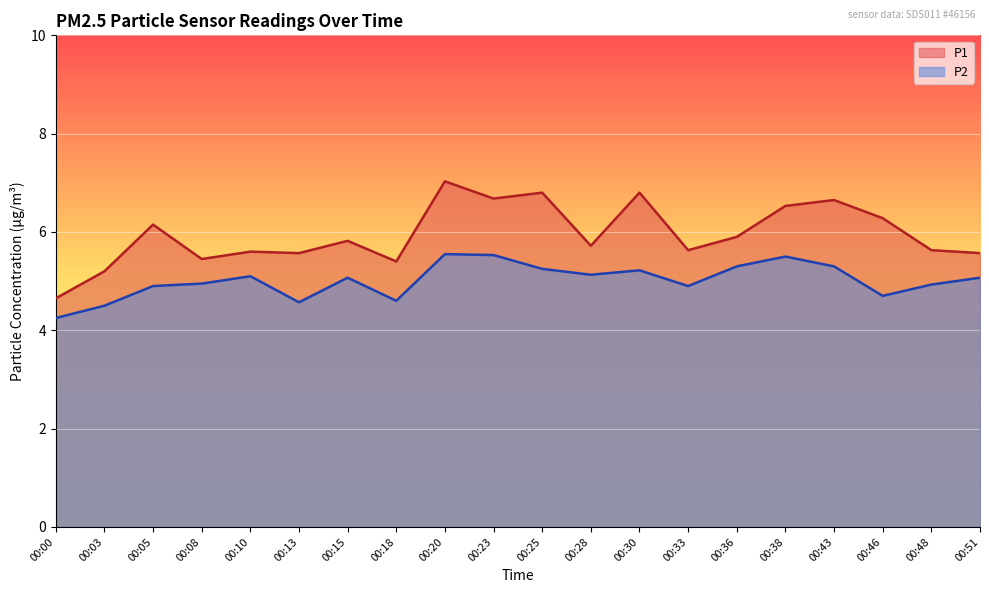

What is the difference between the P1 values at 00:10 and 00:30?

1.2